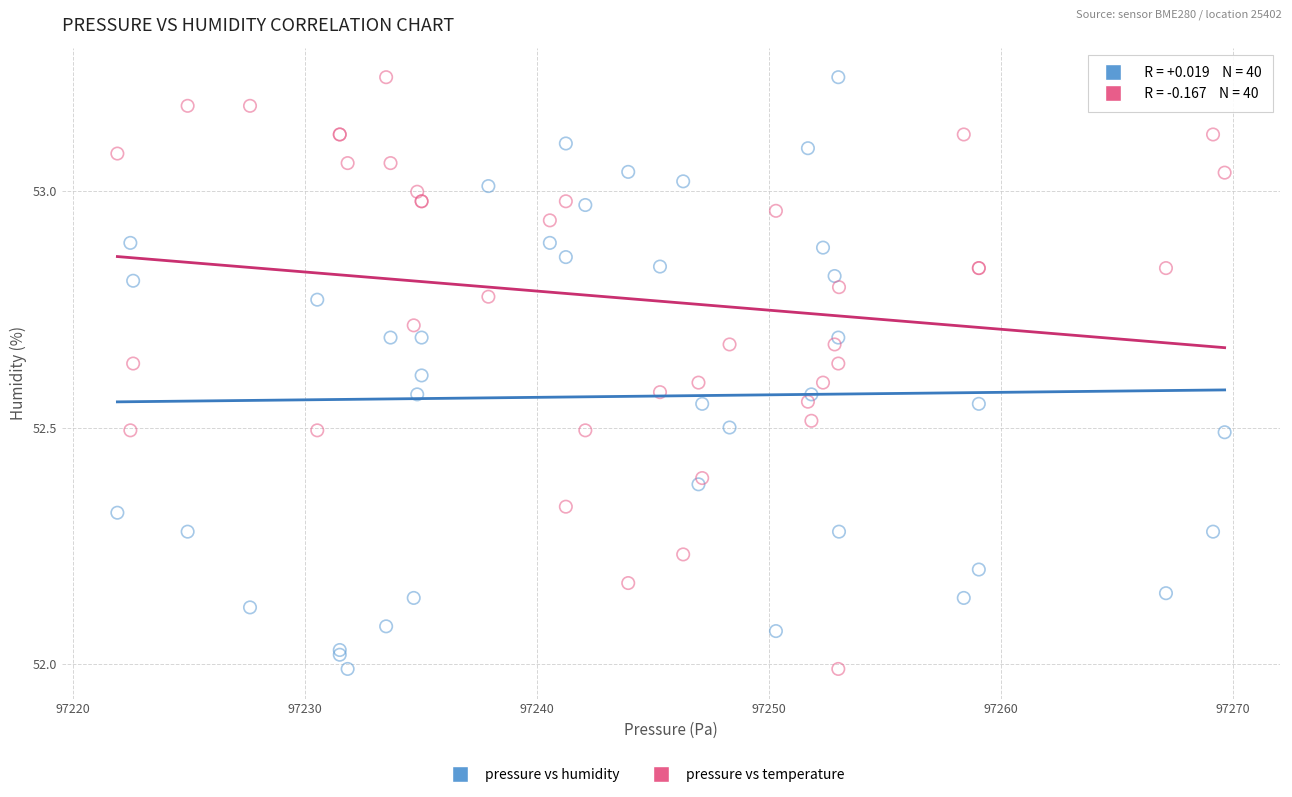

What is the X range (max minus min) for the scatter plot?

47.8